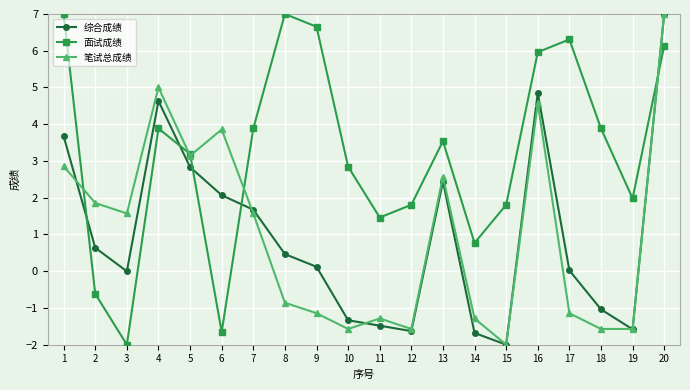

Rank the series at 2 from lowest to highest value.

面试成绩, 综合成绩, 笔试总成绩